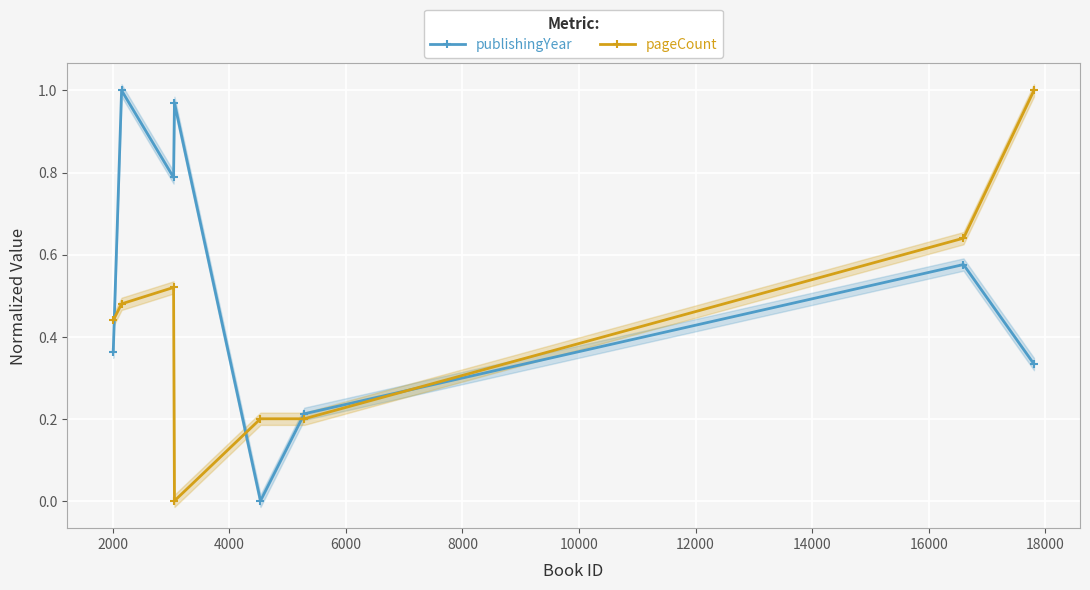

Reading left to right, transcribe all the data shown in this chart.

publishingYear: 0.4	1.0	0.8	1.0	0.0	0.2	0.6	0.3
pageCount: 0.4	0.5	0.5	0.0	0.2	0.2	0.6	1.0